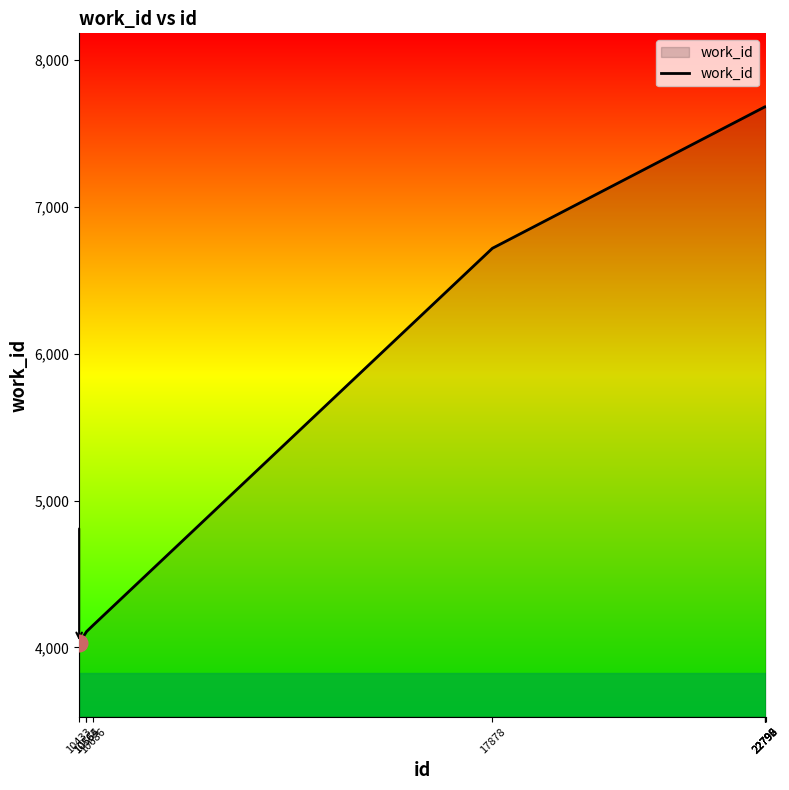

What is the difference between the maximum and minimum values?

3654